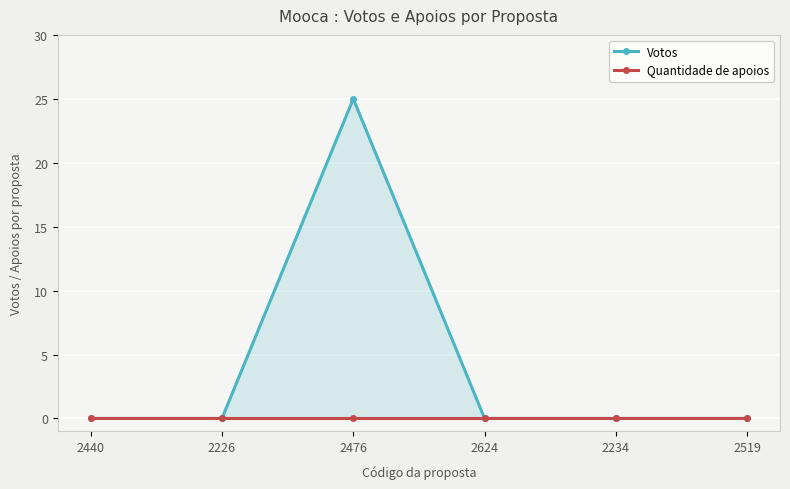

At which label is Quantidade de apoios closest to 0?

2440